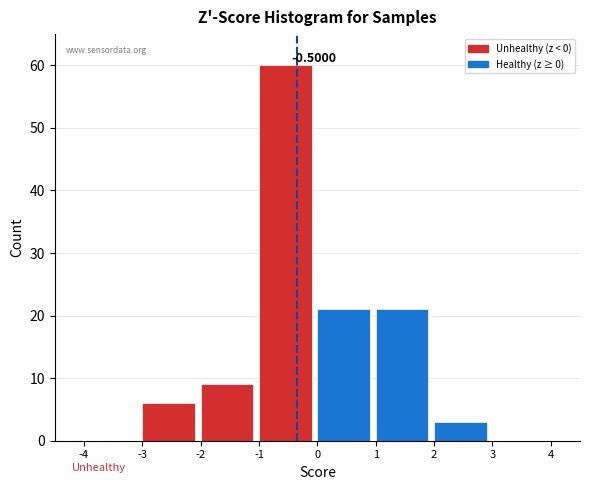

Which range on the x-axis has the tallest bar?

-1 to 0